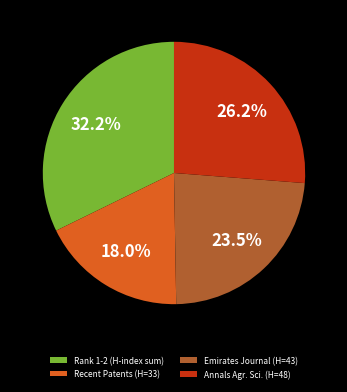

Rank the categories by value from highest to lowest.

Rank 1-2 (H-index sum), Annals Agr. Sci. (H=48), Emirates Journal (H=43), Recent Patents (H=33)